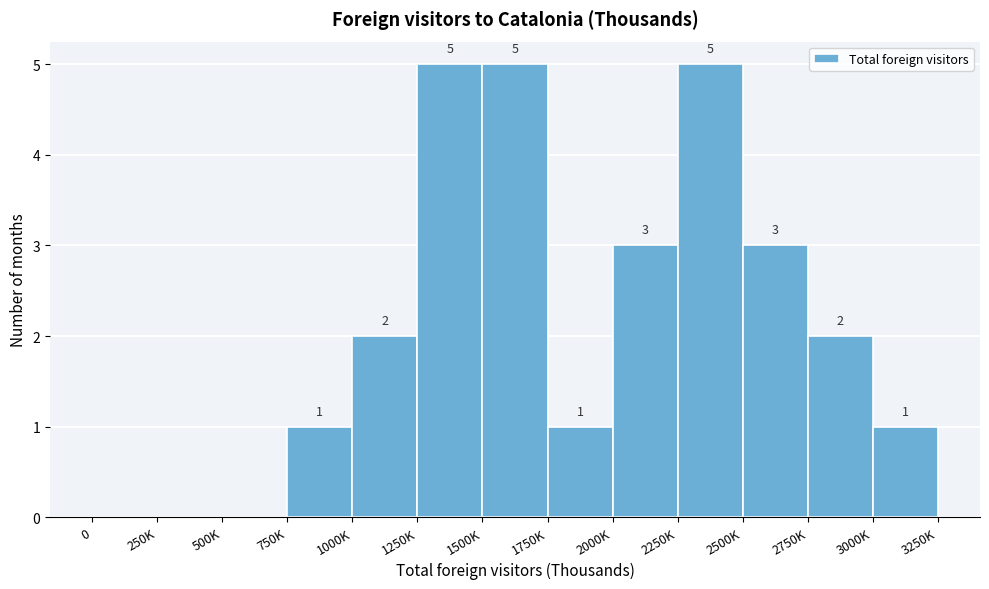

Reading left to right, extract all data points from this chart.

0=0	250K=0	500K=0	750K=1	1000K=2	1250K=5	1500K=5	1750K=1	2000K=3	2250K=5	2500K=3	2750K=2	3000K=1